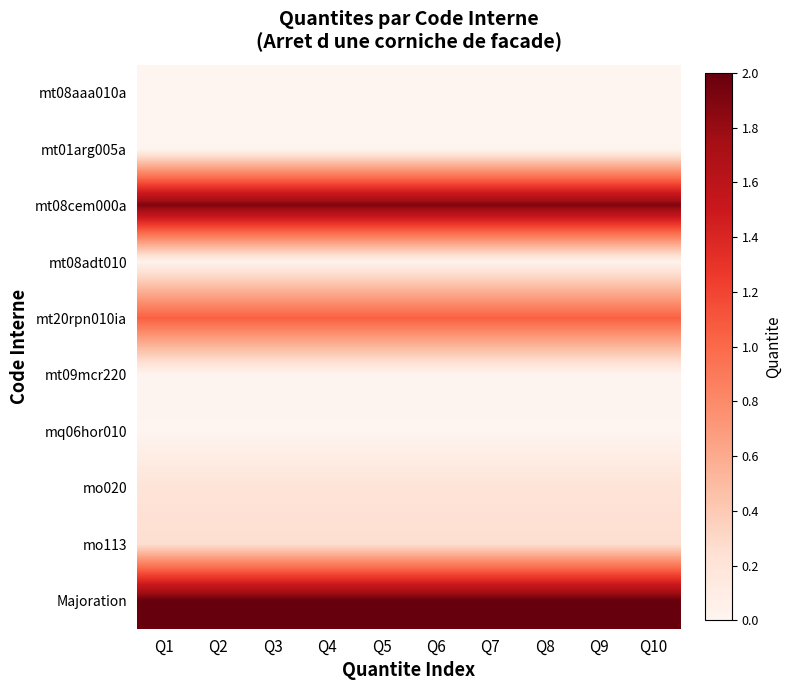

Count the number of categories in the chart.

10